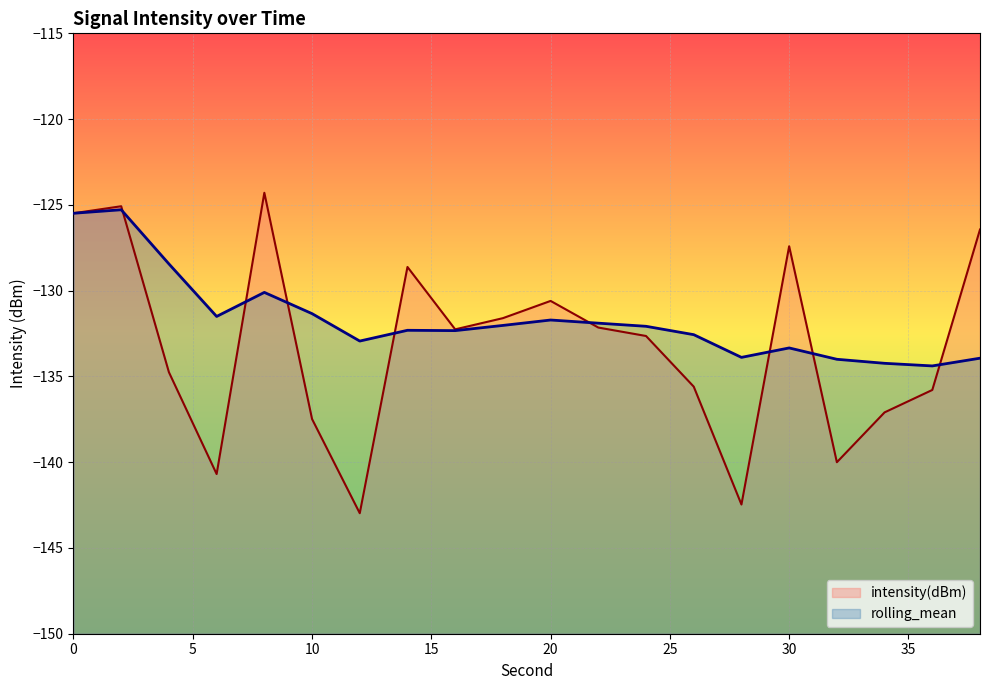

In intensity(dBm), how many points are lower than both neighbors (excluding endpoints)?

5